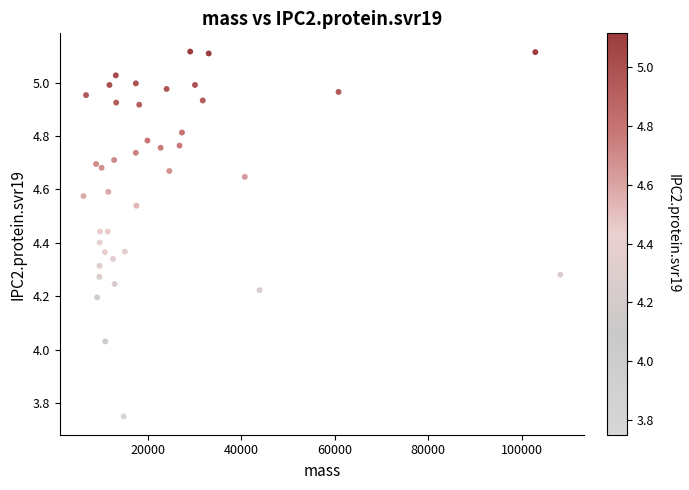

What is the range of X values (max minus min)?

102089.7